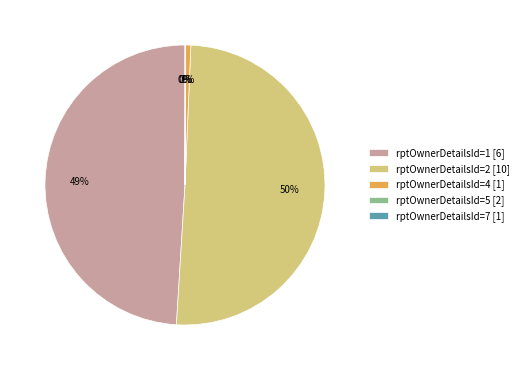

To the nearest percent, what is the average slice percentage?

20%